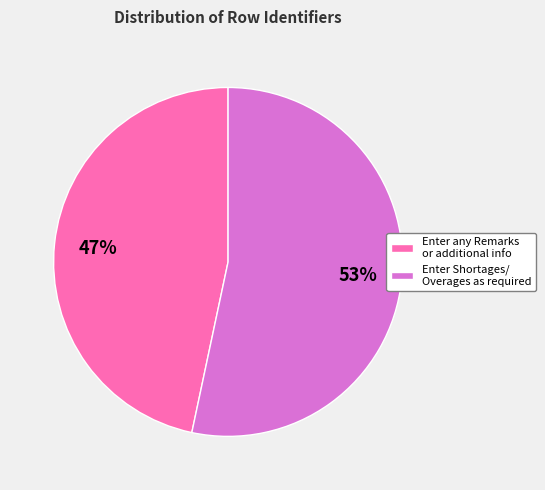

To the nearest percent, what portion does Enter any Remarks or additional info represent?

47%